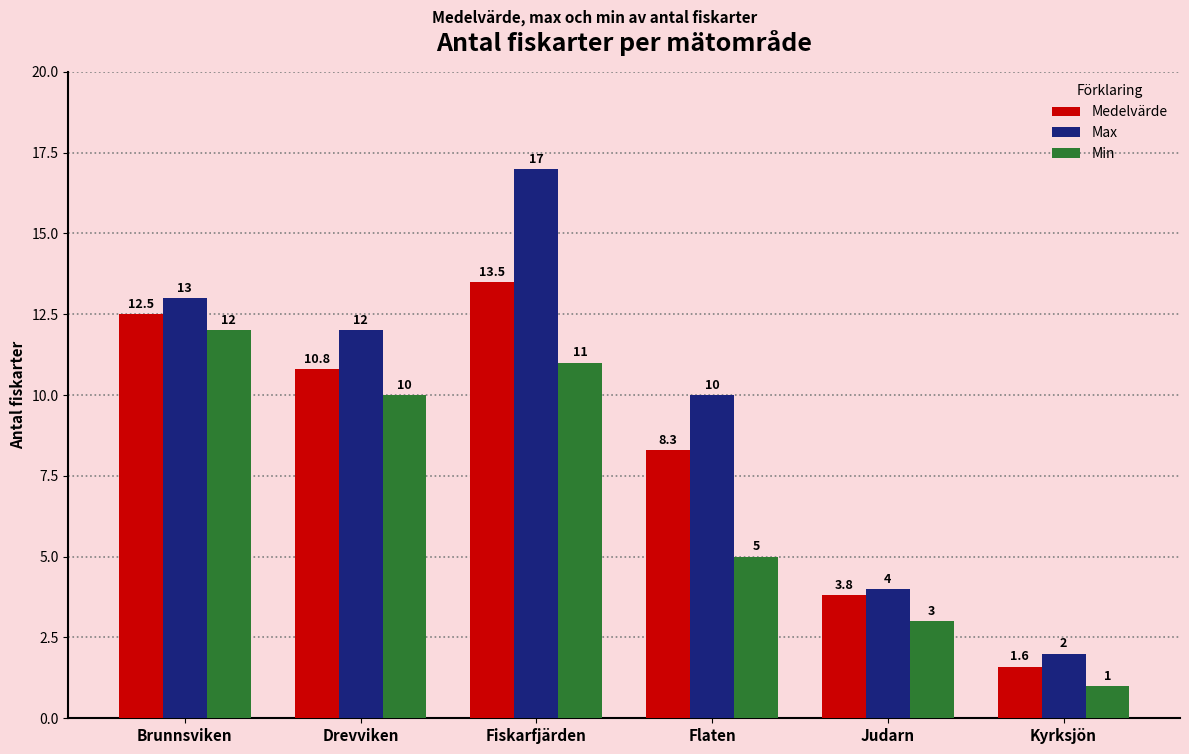

The Min series shows 10.0 at Drevviken. True or false?

True